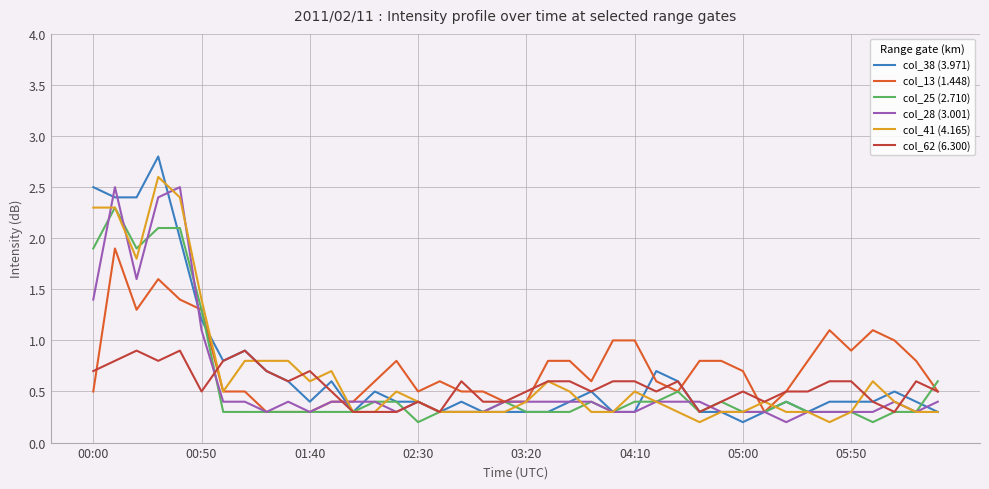

Count the col_62 (6.300) values in the range 0 to 1.

40